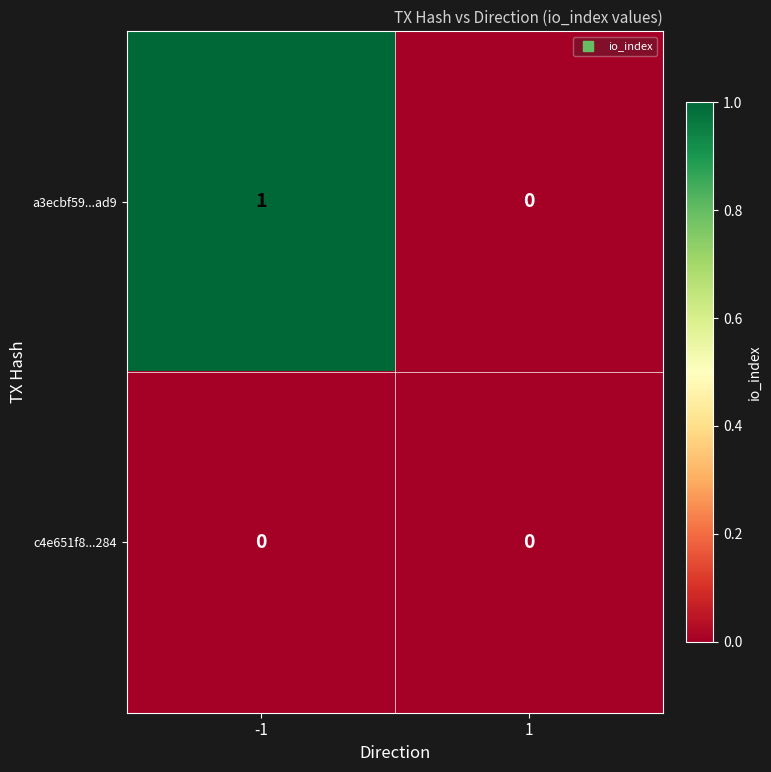

At -1, list the series in order from largest to smallest.

a3ecbf59...ad9, c4e651f8...284